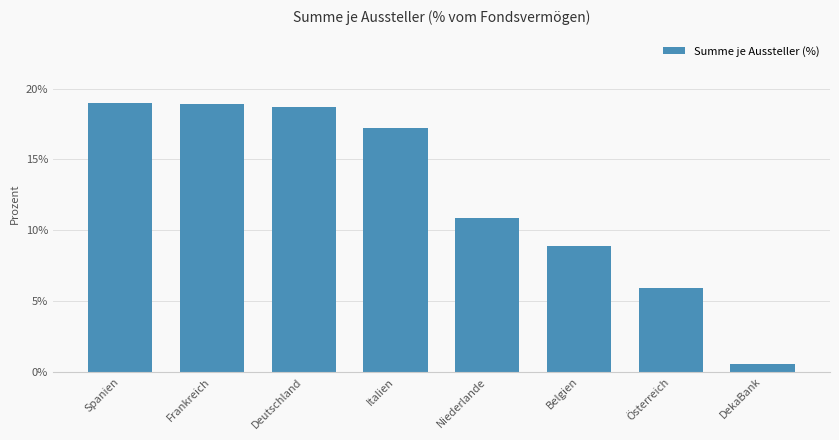

Where does the data first go above 17?

Spanien